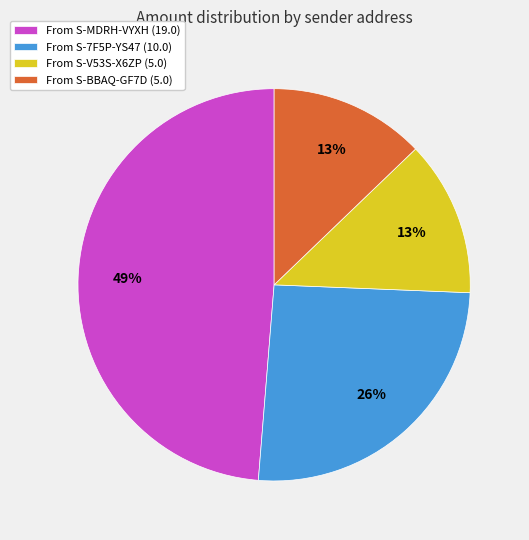

What is the largest slice in the pie chart?

From S-MDRH-VYXH (19.0)